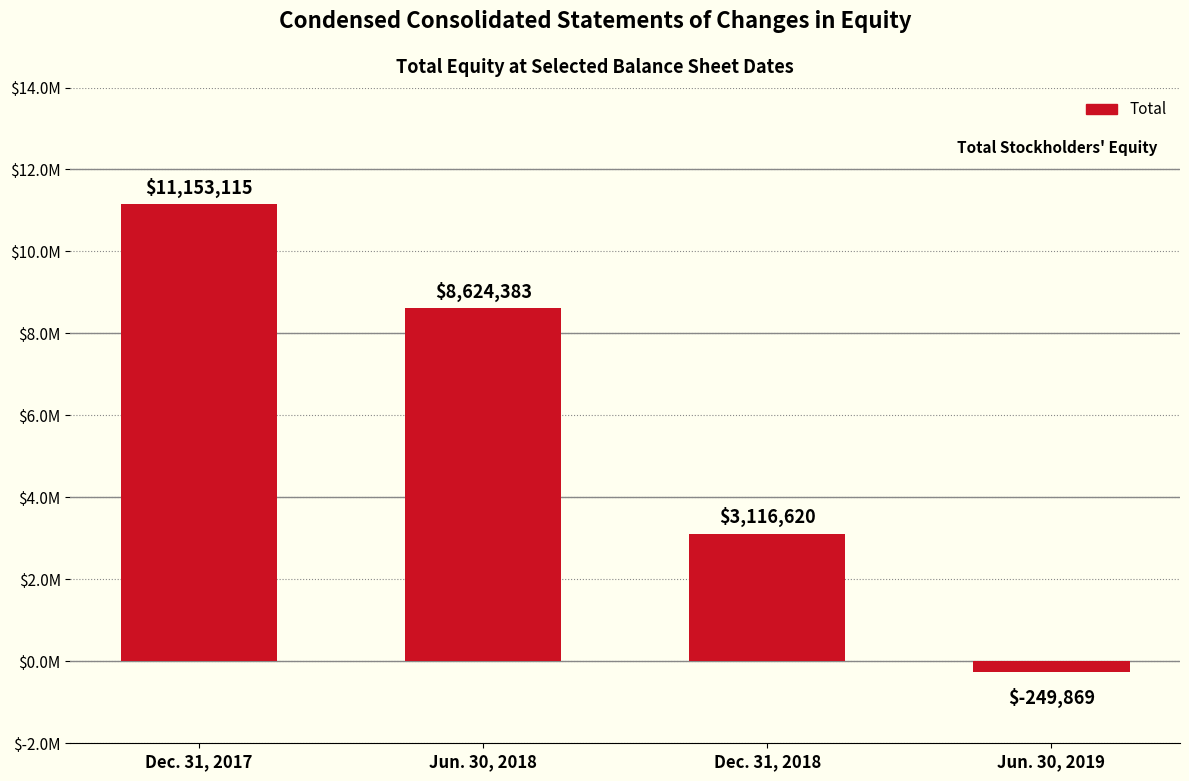

How many values are between 3116620 and 11153115?

3